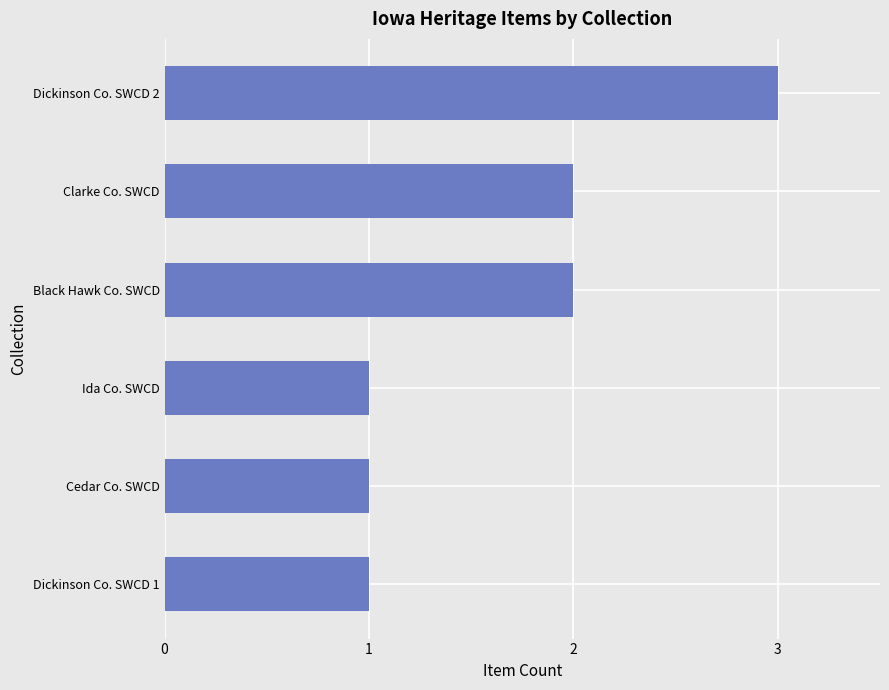

How many data points does each series have?

6